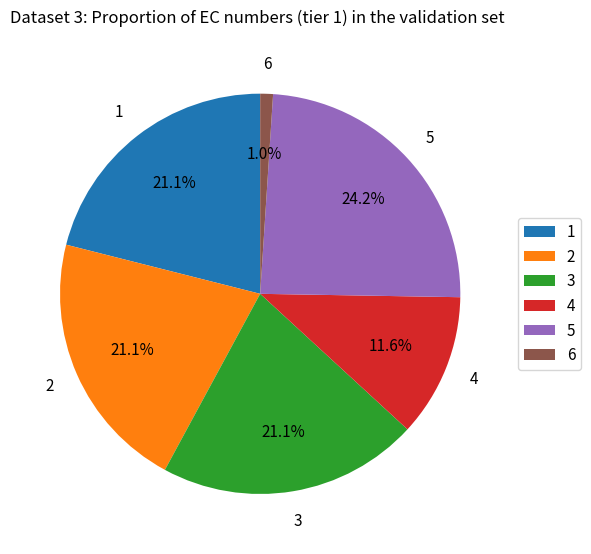

Is 4 the majority of the pie?

No